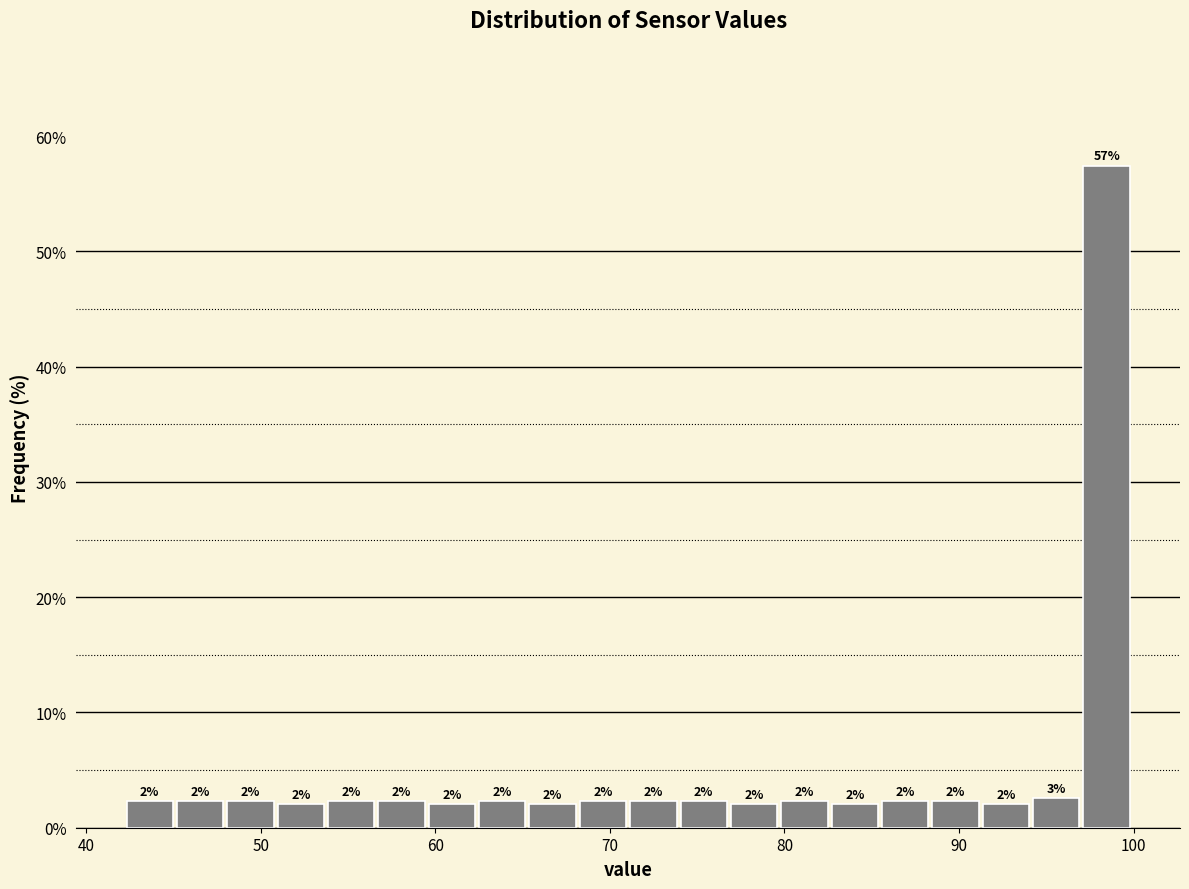

Around what value on the x-axis is the tallest bar? Give the approximate position of its centre, as read against the axis.

98